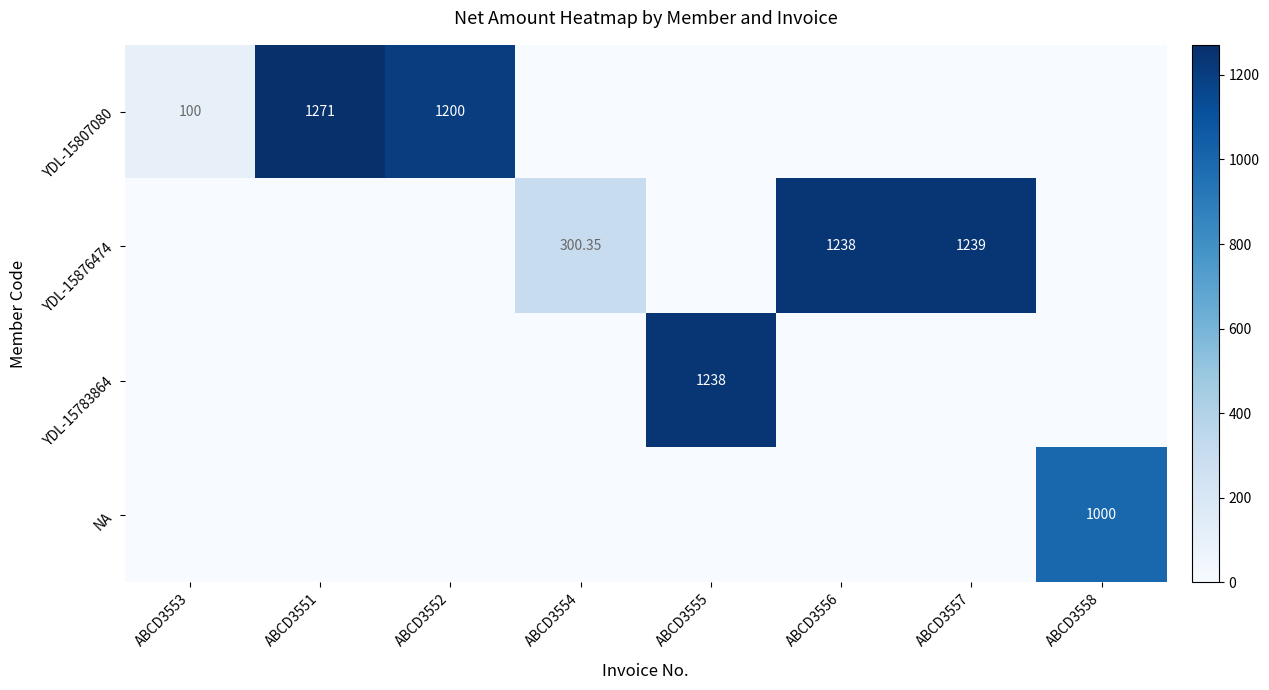

What is the sum of all NA values?

1000.0